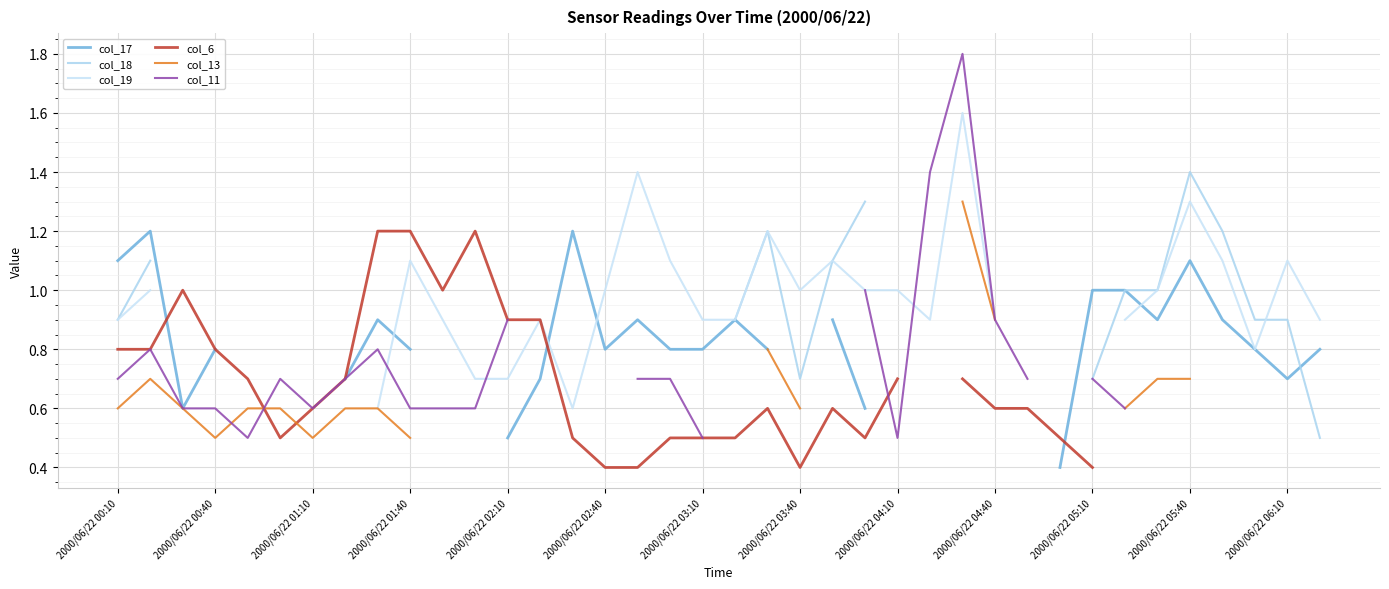

At which label does col_11 reach its peak?

26